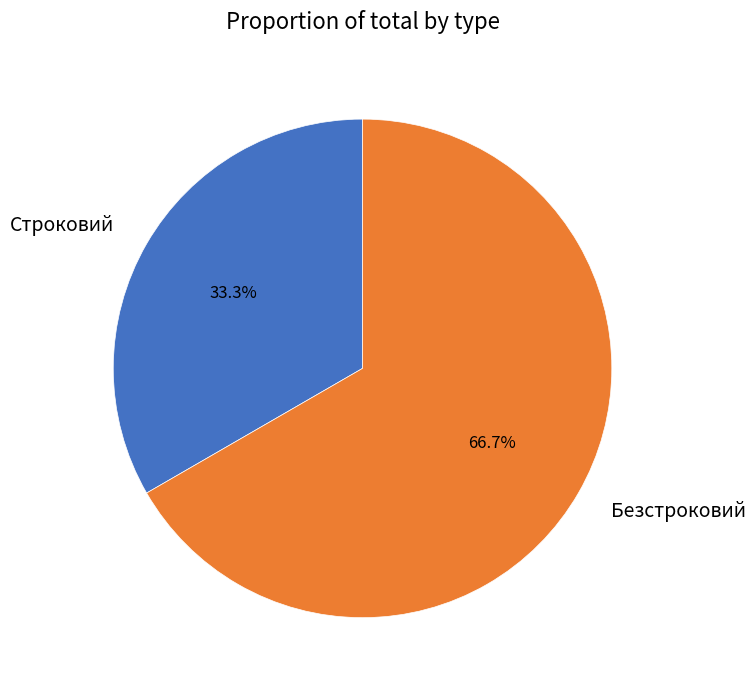

What percentage is the Безстроковий slice, to the nearest percent?

67%